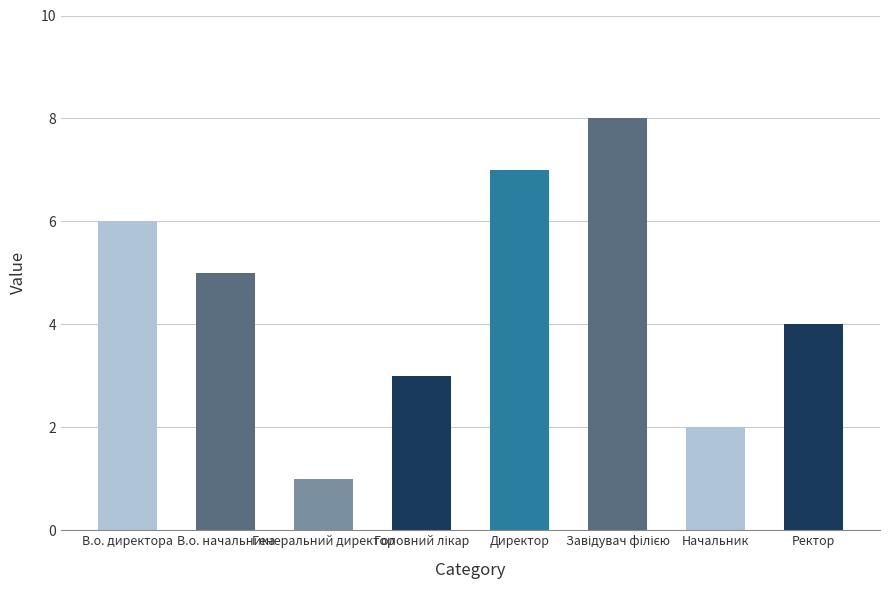

What is the label of the 5th bar from the left?

Директор